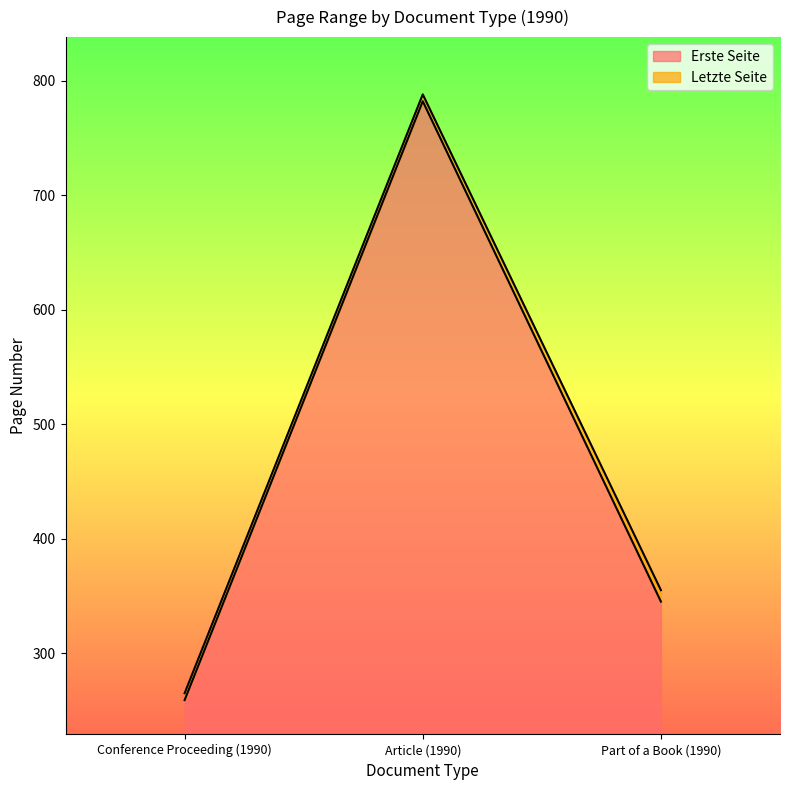

What is the value of the Erste Seite point at the 2nd from the left?

782